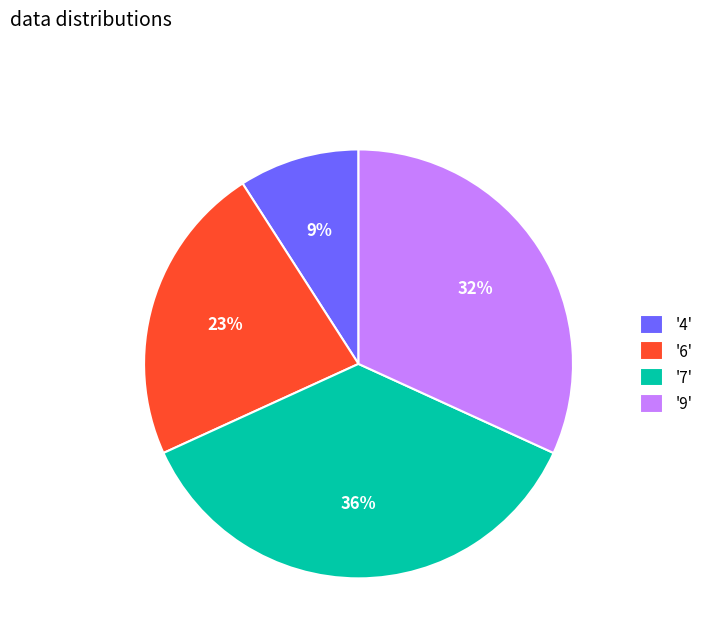

Count the number of slices in the pie.

4